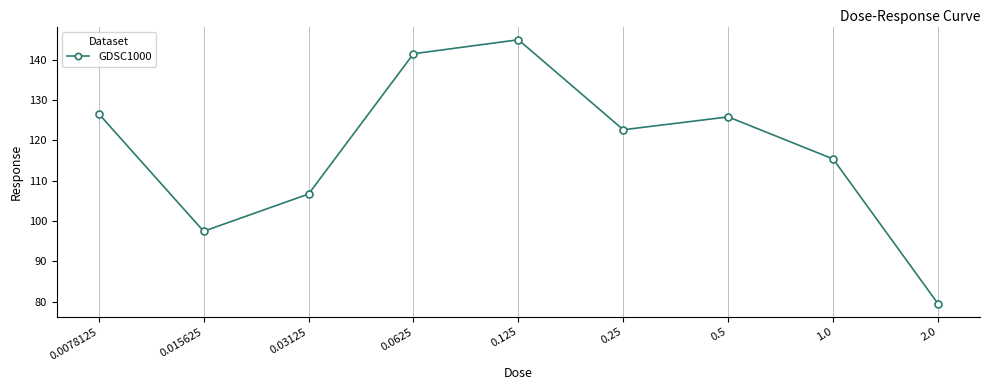

What is the label of the 6th point from the right?

0.0625